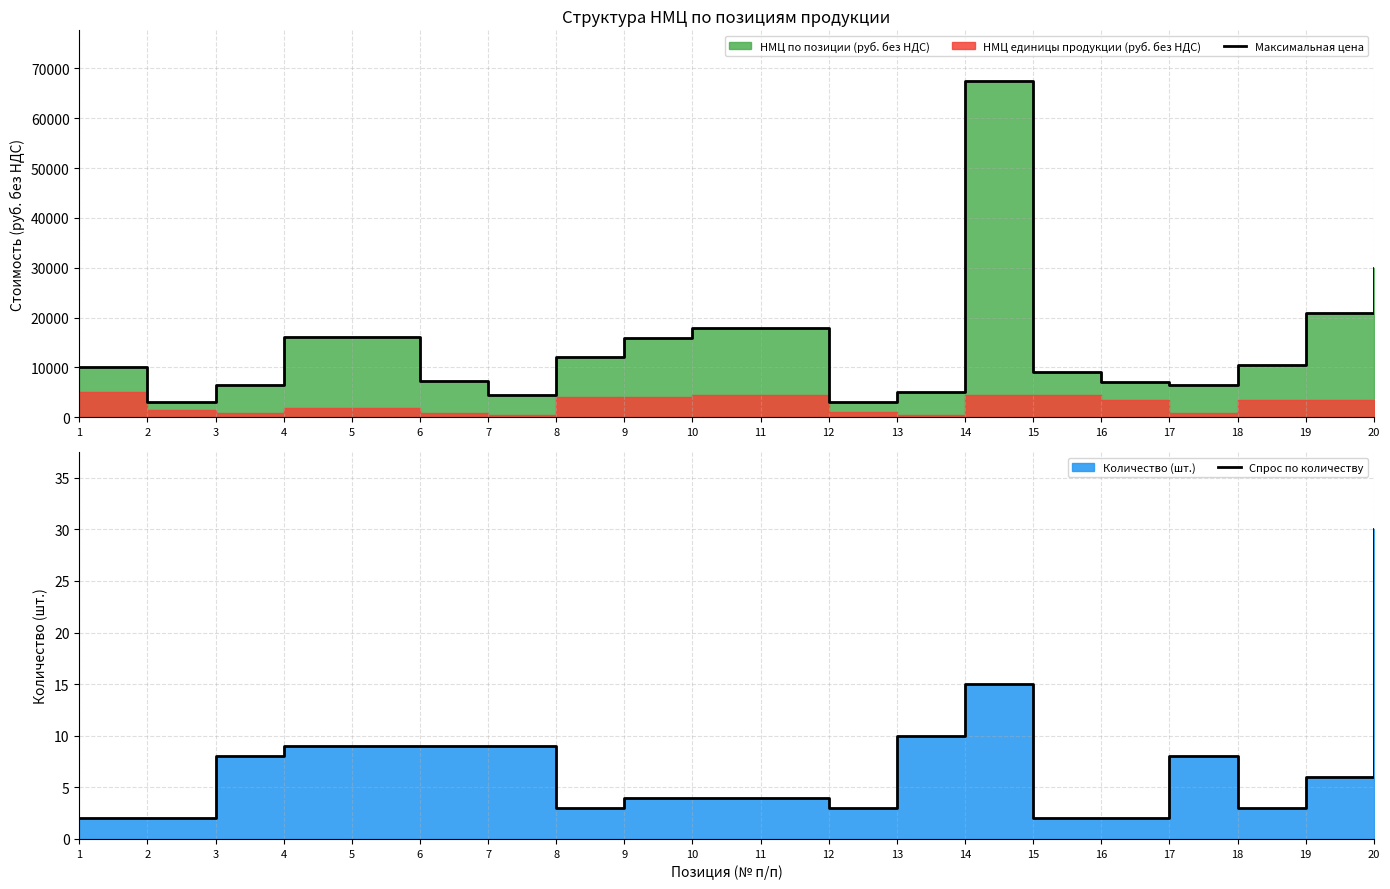

What is the maximum value shown in the chart?

67500